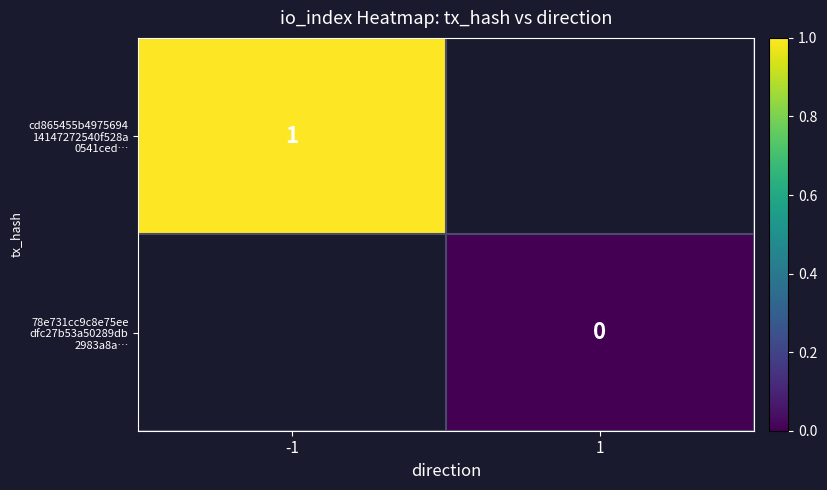

At how many categories does at least one series exceed 0?

1